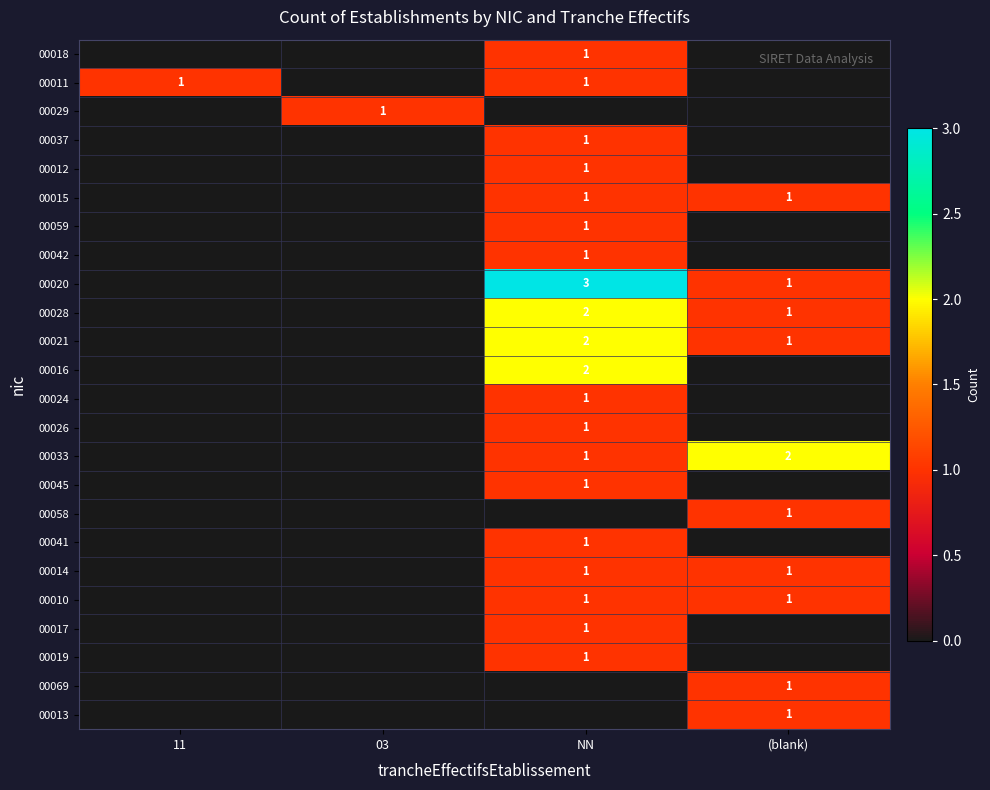

Is it true that 00033 equals 0 at NN?

False